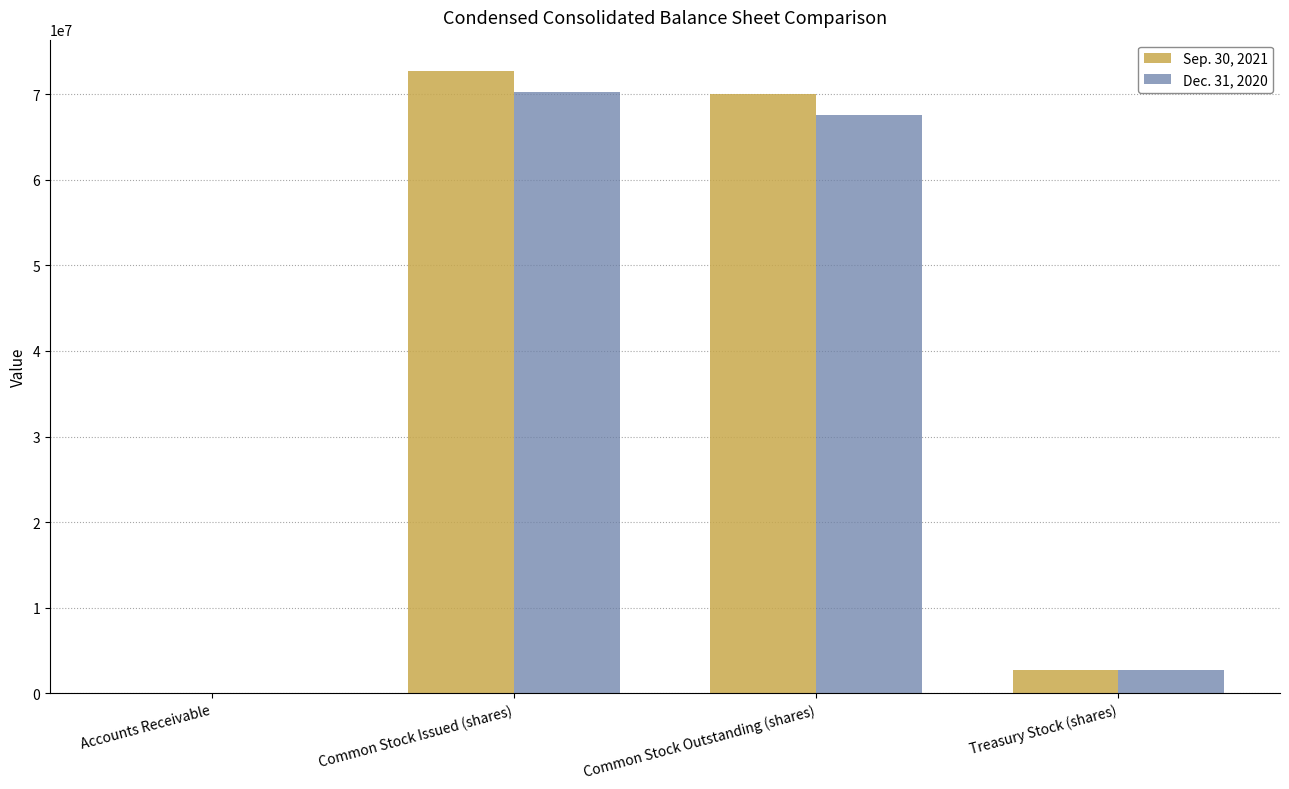

Between Common Stock Outstanding (shares) and Treasury Stock (shares), which series saw the biggest shift?

Sep. 30, 2021